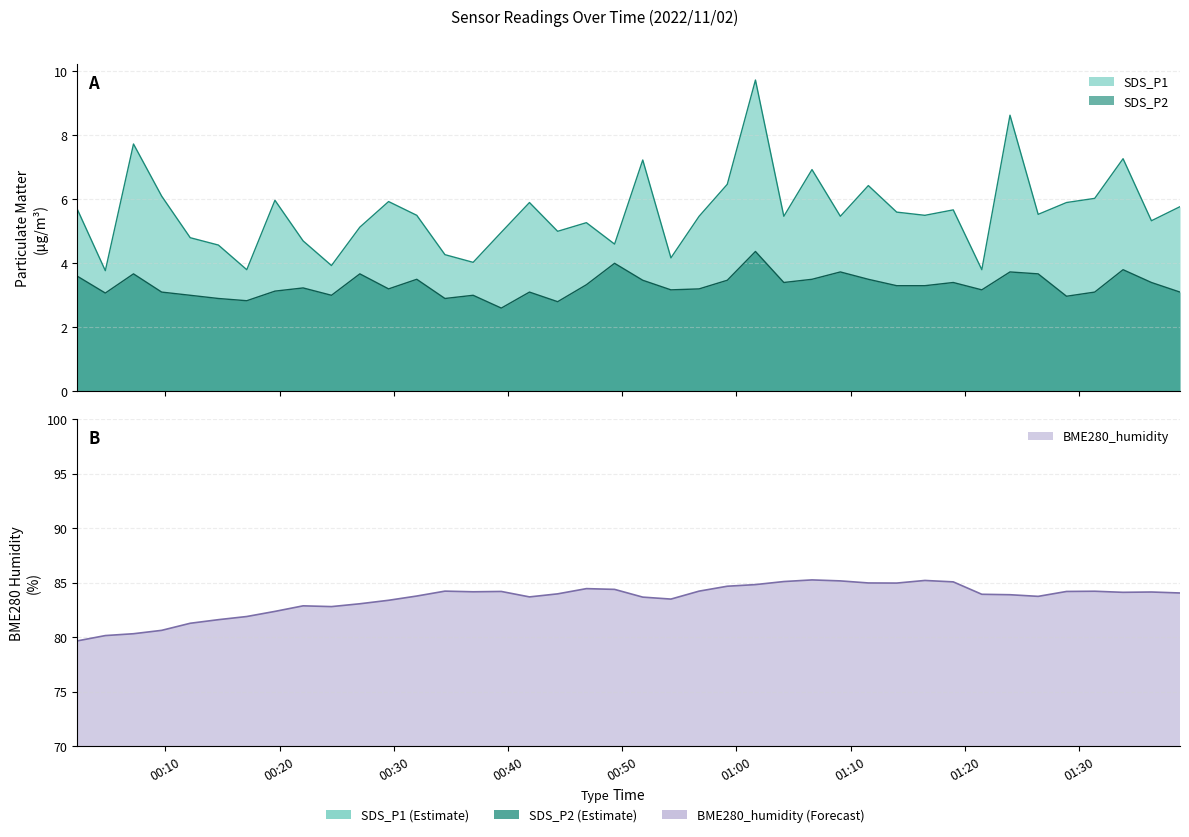

Where is the first local maximum for BME280_humidity?

2022/11/02 00:22:04